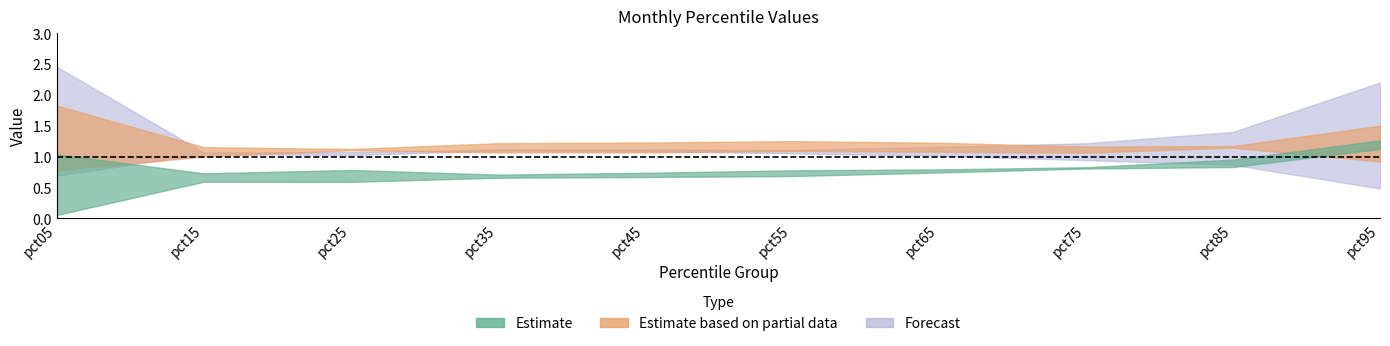

What is the smallest value displayed?

0.1